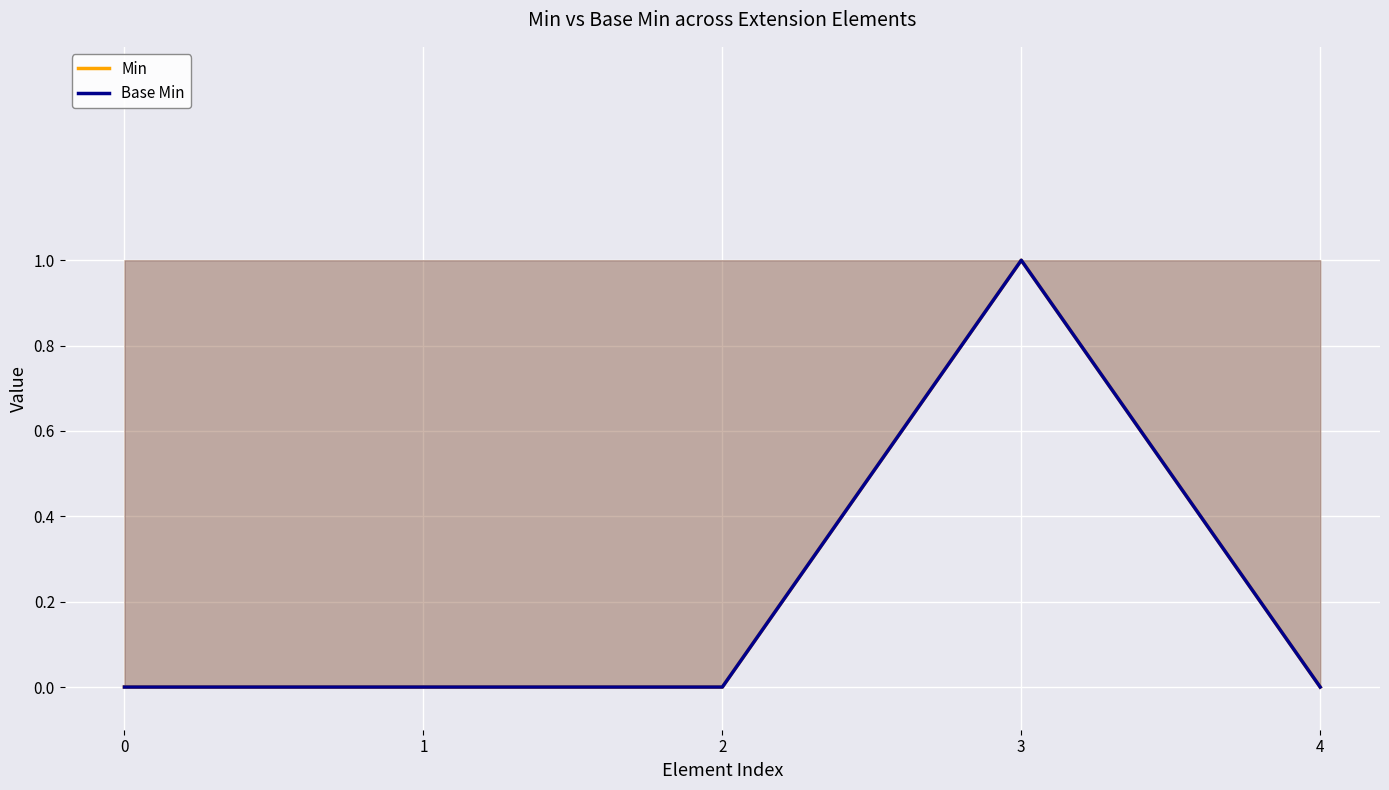

Reading right to left, transcribe all the data shown in this chart.

Min: 4=0	3=1	2=0	1=0	0=0
Base Min: 4=0	3=1	2=0	1=0	0=0